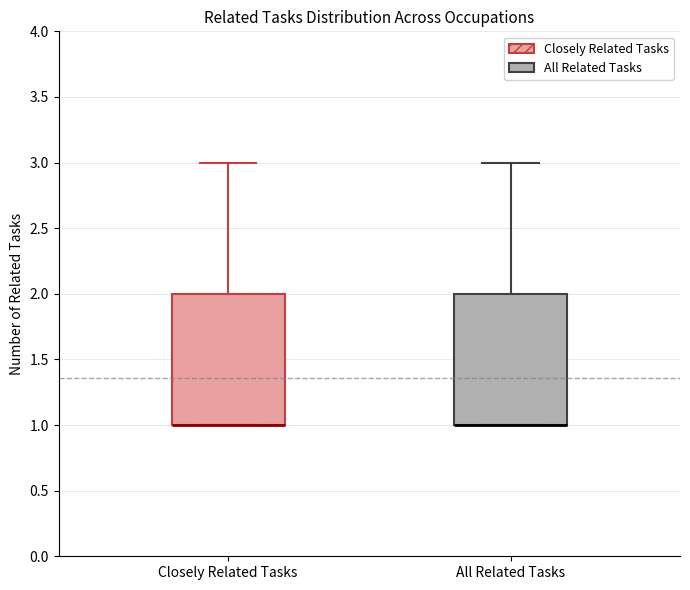

Where is the upper edge of the box for Closely Related Tasks on the y-axis? The values are not printed on the chart, so give them approximately, as read against the axis.

2